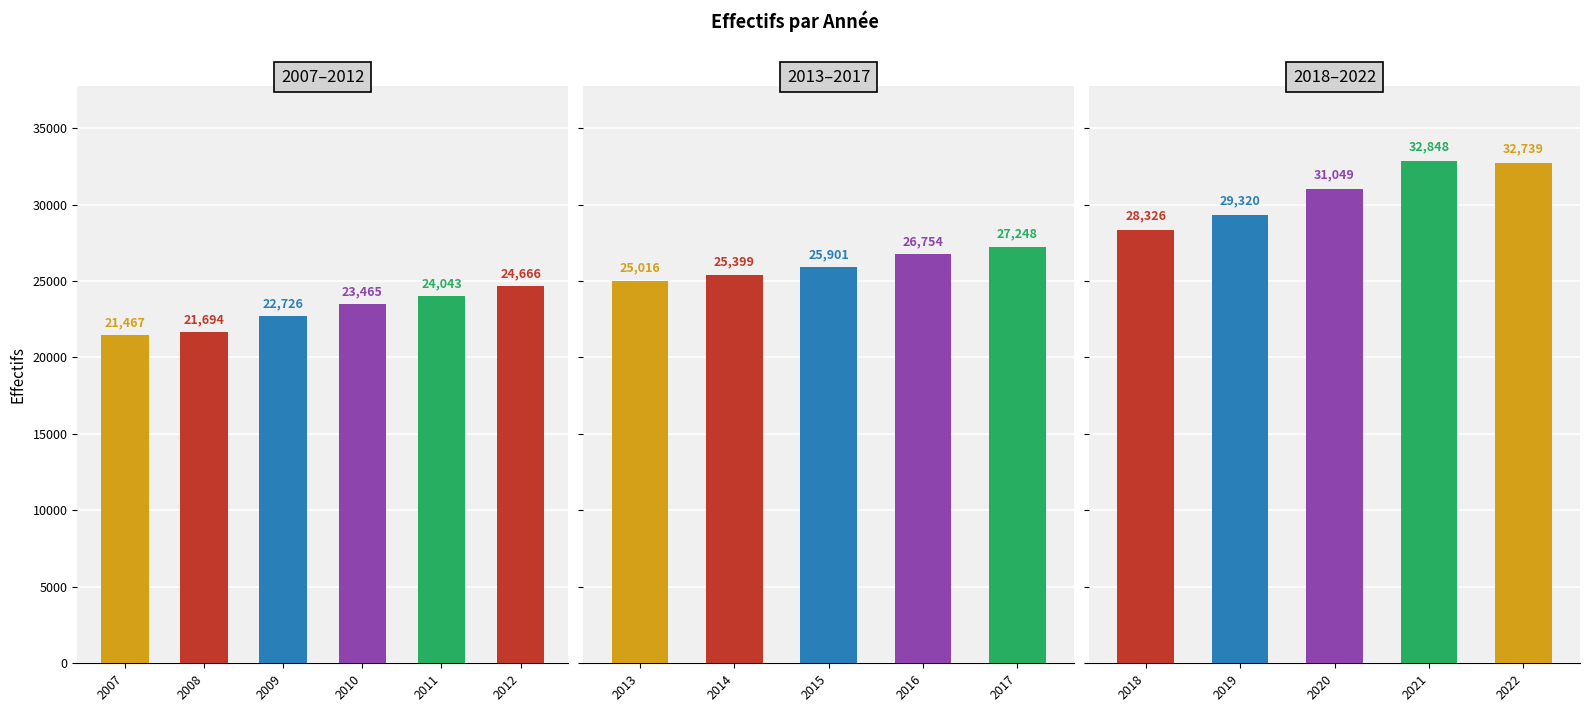

How many series are shown in this chart?

1